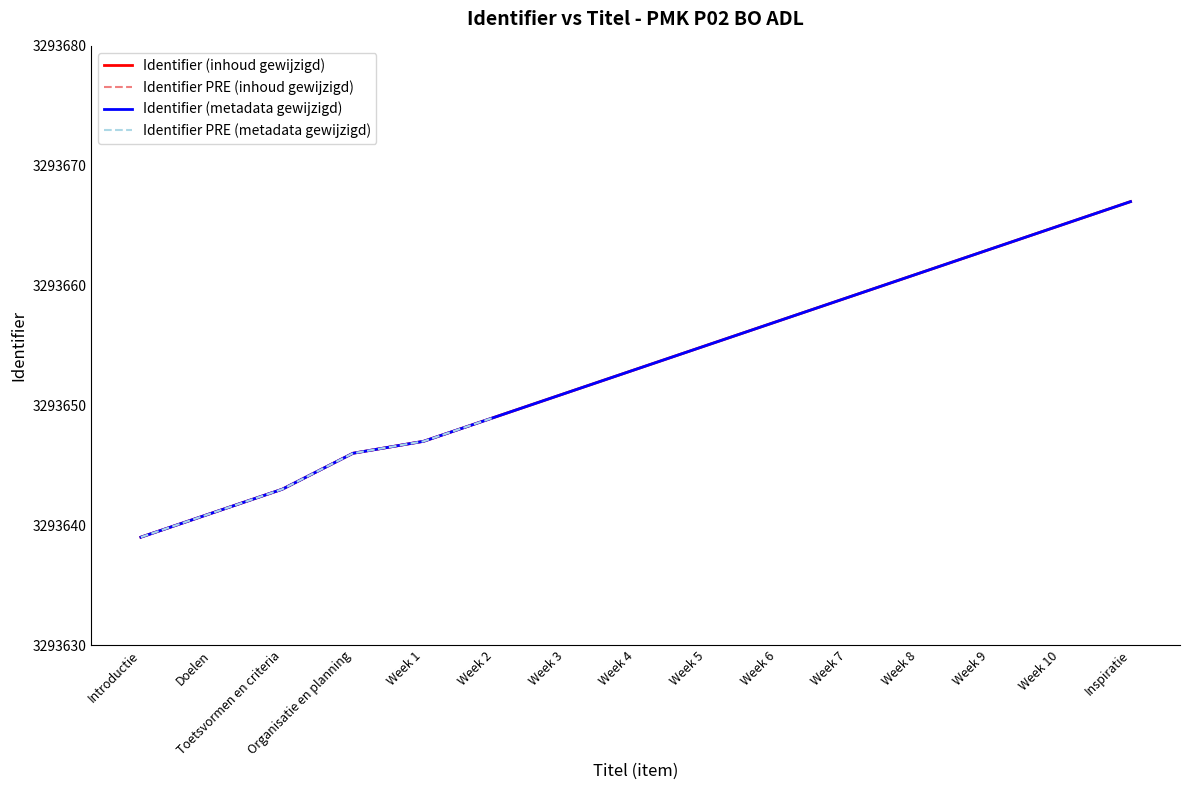

What is the approximate value of Identifier (metadata gewijzigd) at Week 5?

3293655